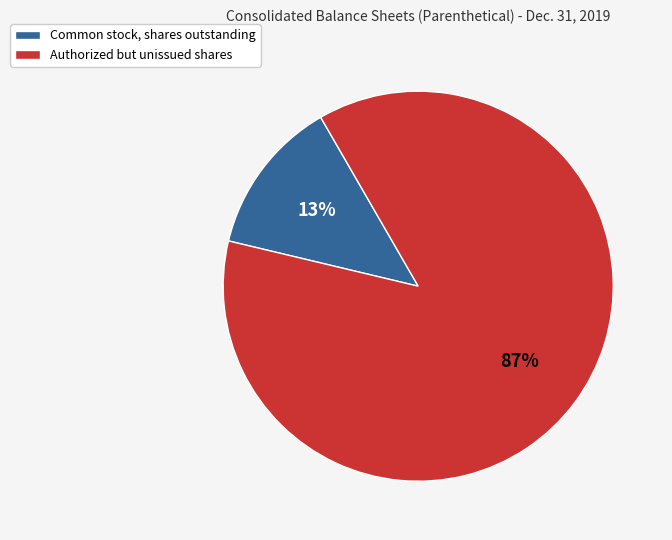

How many slices are in this pie chart?

2